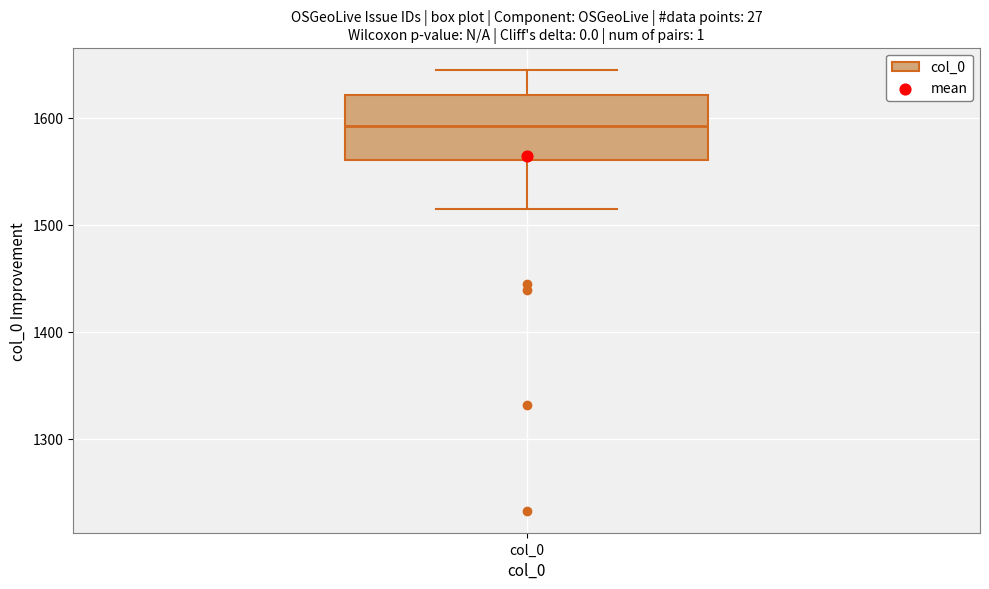

Read this box plot against the y-axis: the position of the median line, the range covered by the box, and the ends of both whiskers. The values are not printed on the chart, so give them approximately, as read against the axis.

median 1590, box 1560 to 1620, whiskers 1520 to 1650